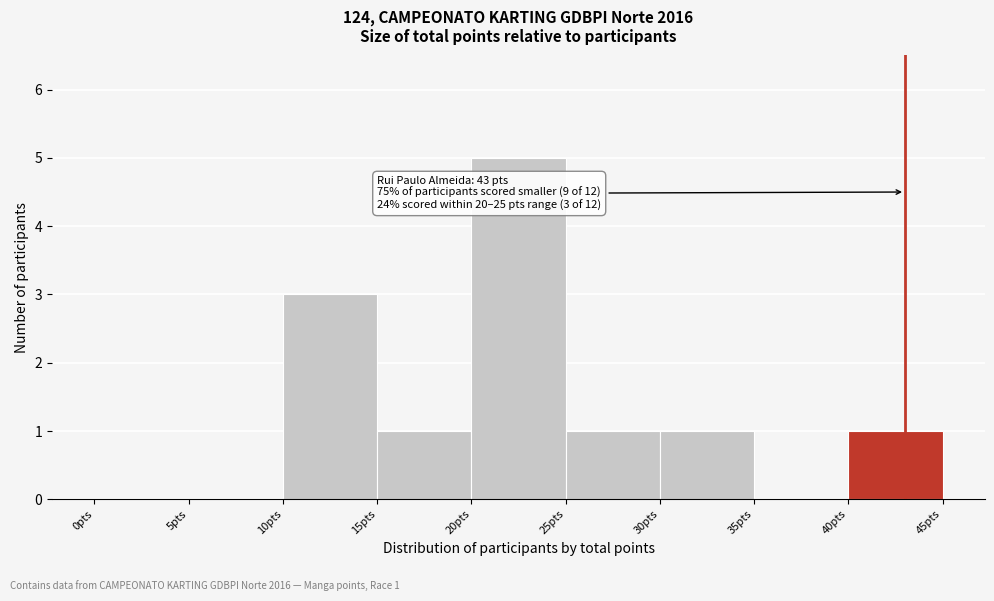

Over which range of the x-axis is the bar tallest?

20 to 25